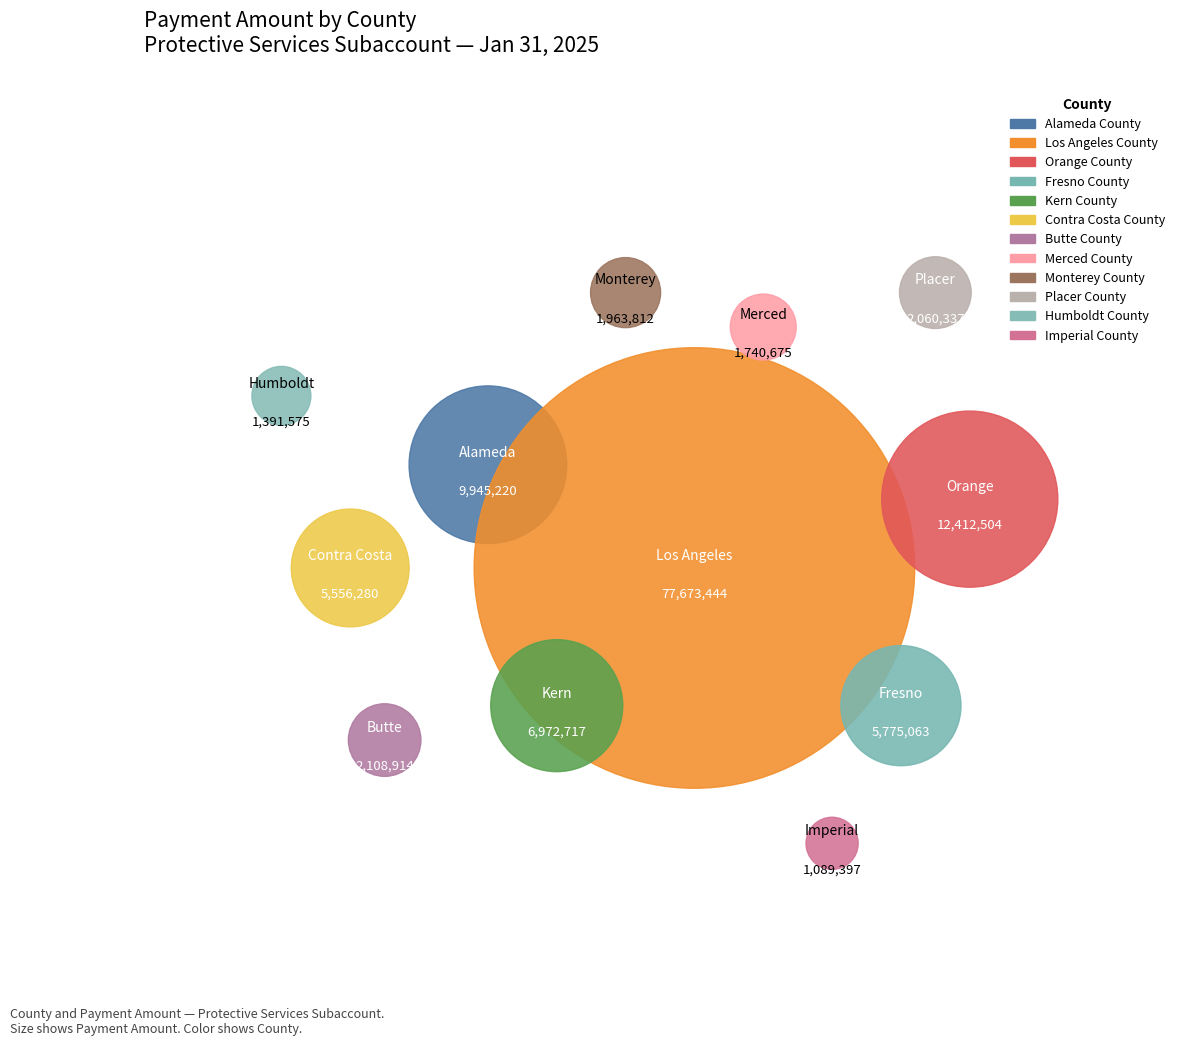

How many segments does this pie chart have?

12